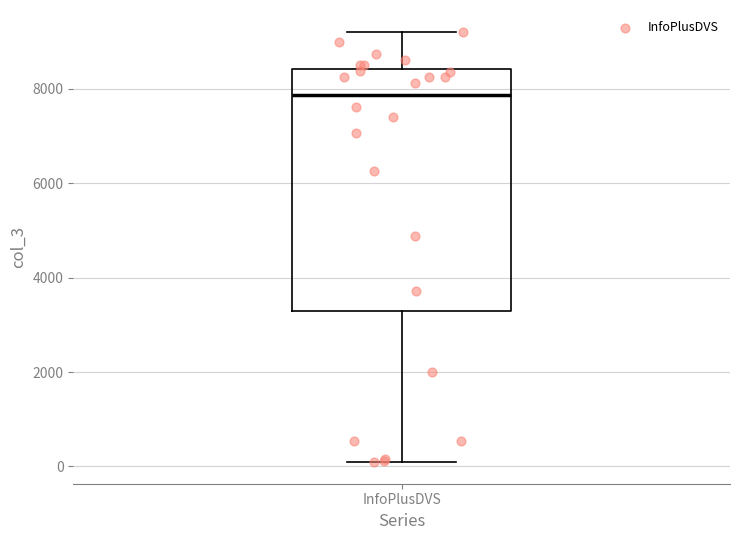

Read this box plot against the y-axis: the position of the median line, the range covered by the box, and the ends of both whiskers. The values are not printed on the chart, so give them approximately, as read against the axis.

median 7800, box 3200 to 8400, whiskers 0 to 9200